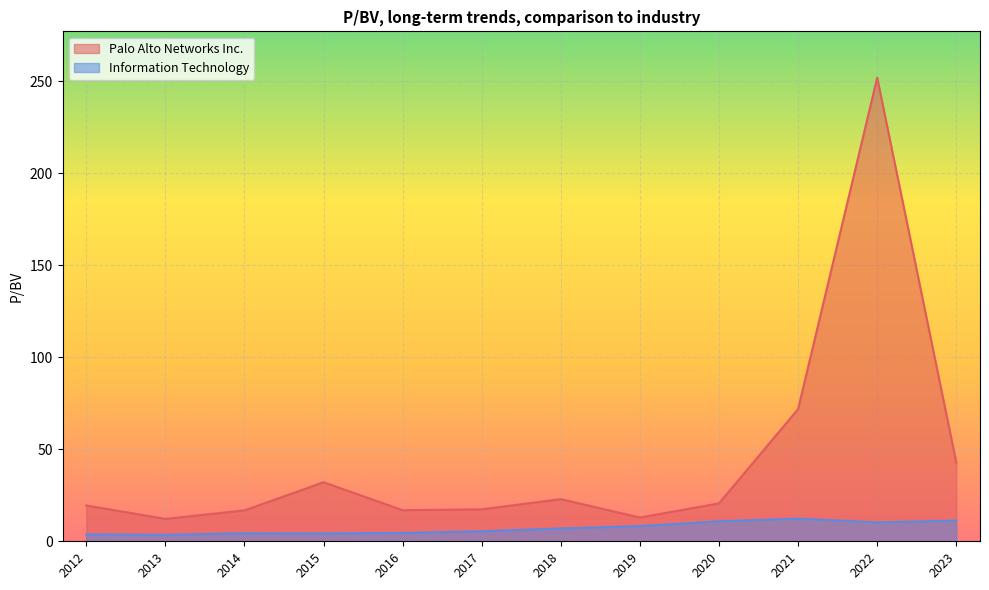

Where is the first local minimum for Palo Alto Networks Inc.?

2013